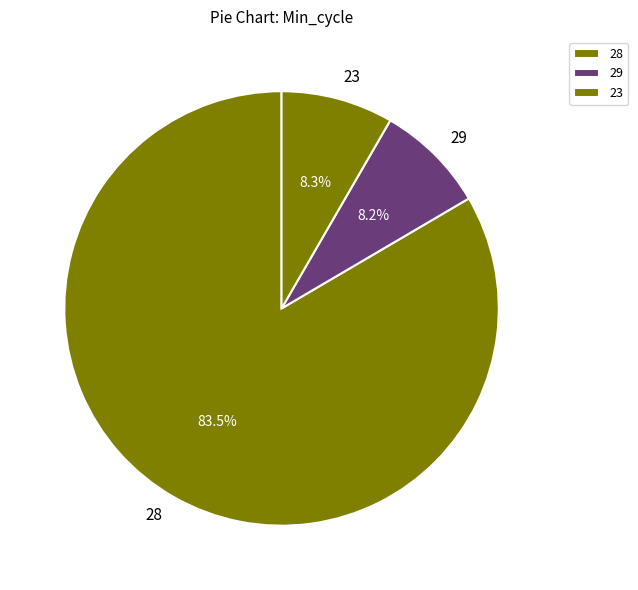

Which slice is the largest?

28